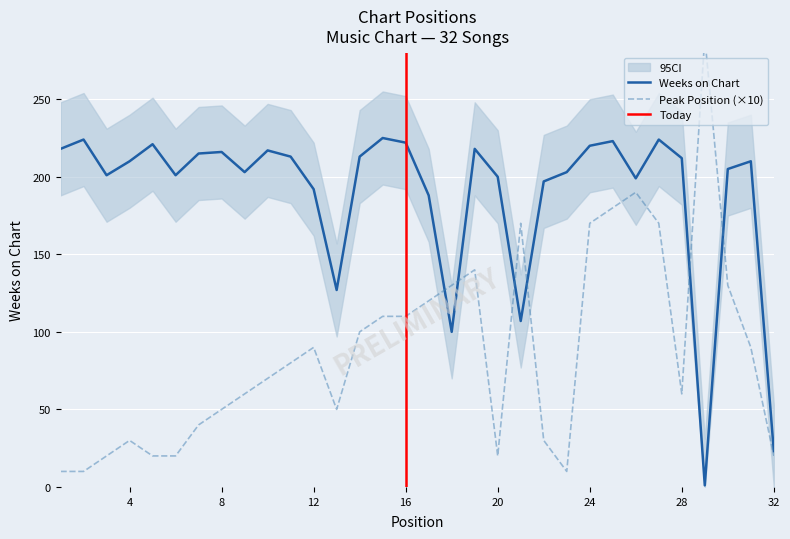

What is the smallest value displayed?

1